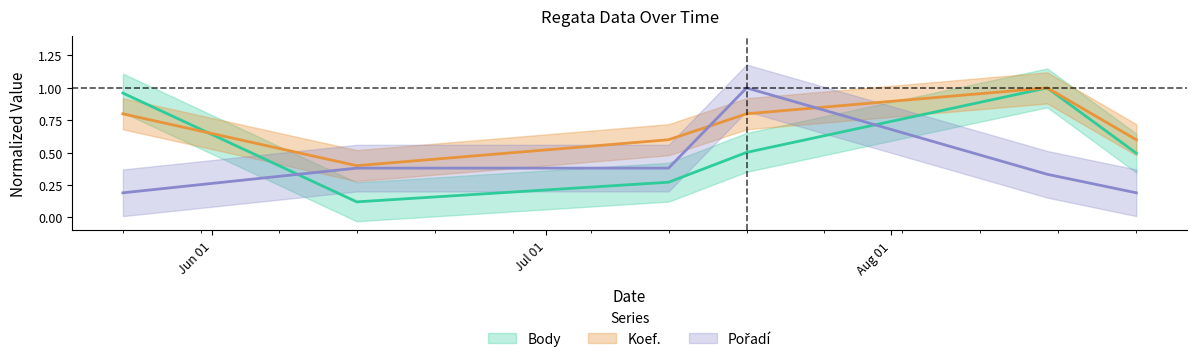

What is the label of the 6th point from the right?

2014-05-24